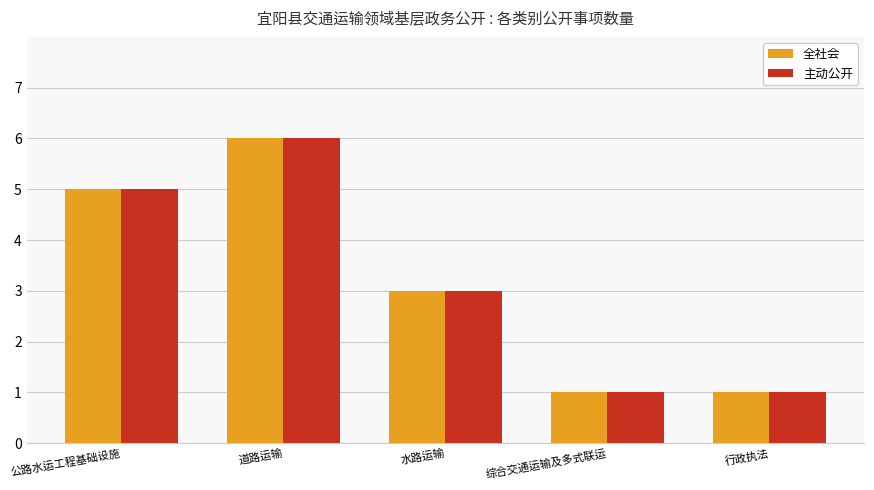

How many 主动公开 values are between 1 and 5?

4